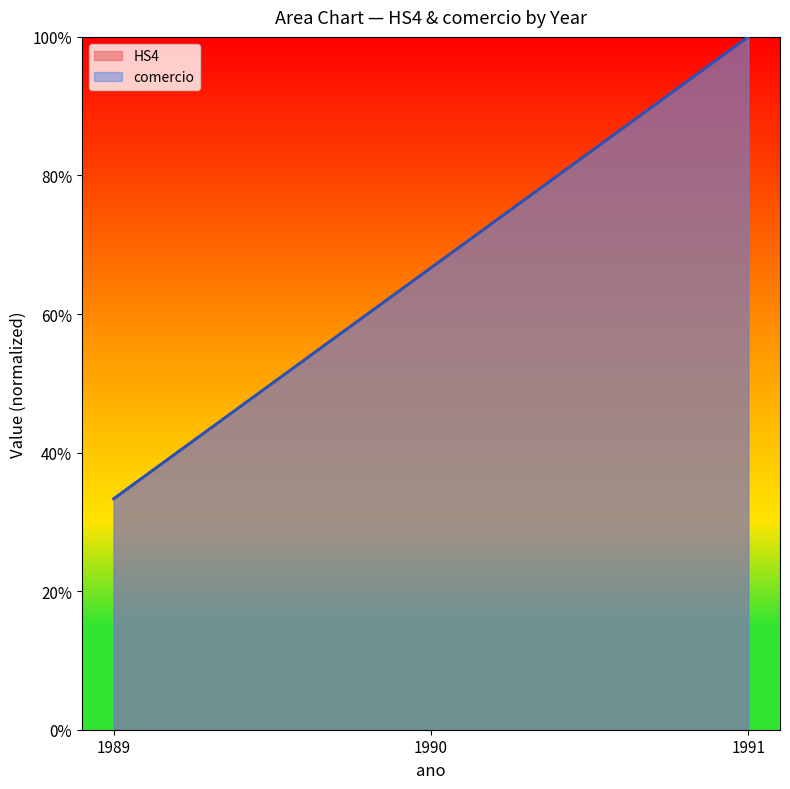

At how many categories does at least one series exceed 0?

3